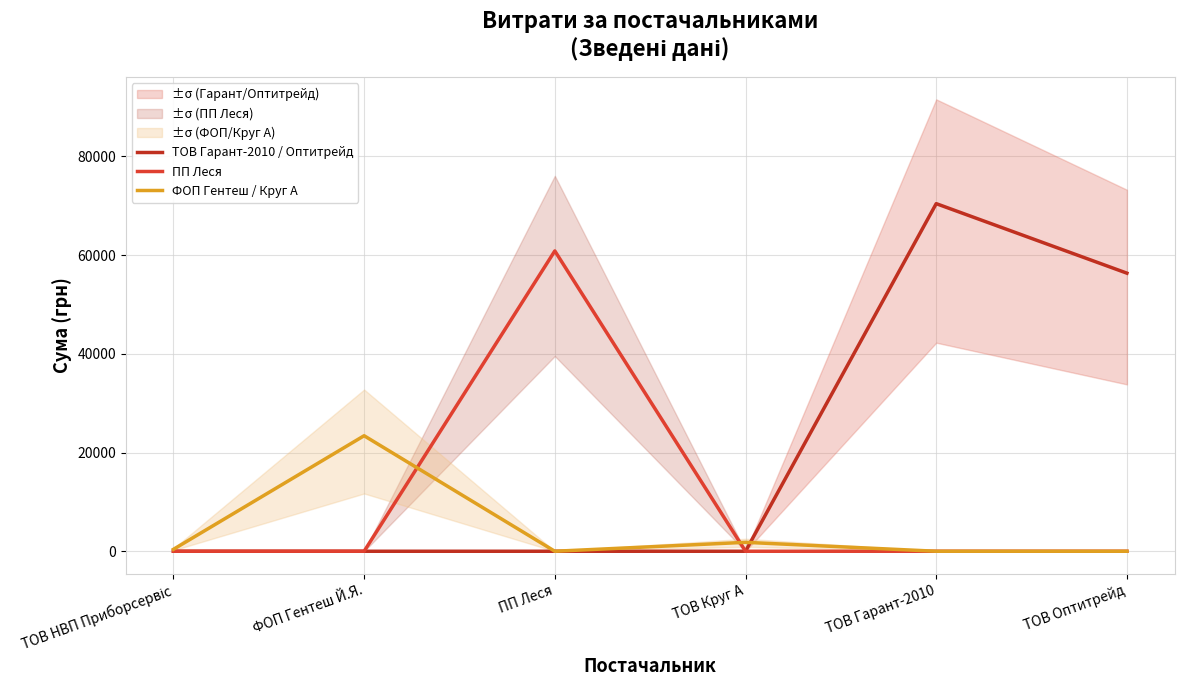

What is the difference between the second highest and second lowest values in the ФОП Гентеш / Круг А series?

1808.0